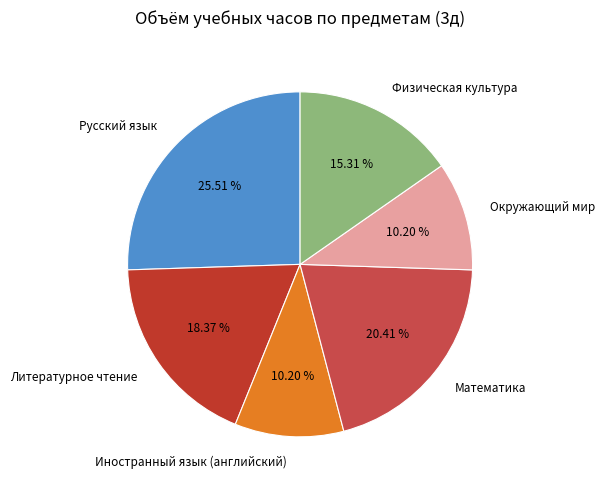

What is the largest slice in the pie chart?

Русский язык